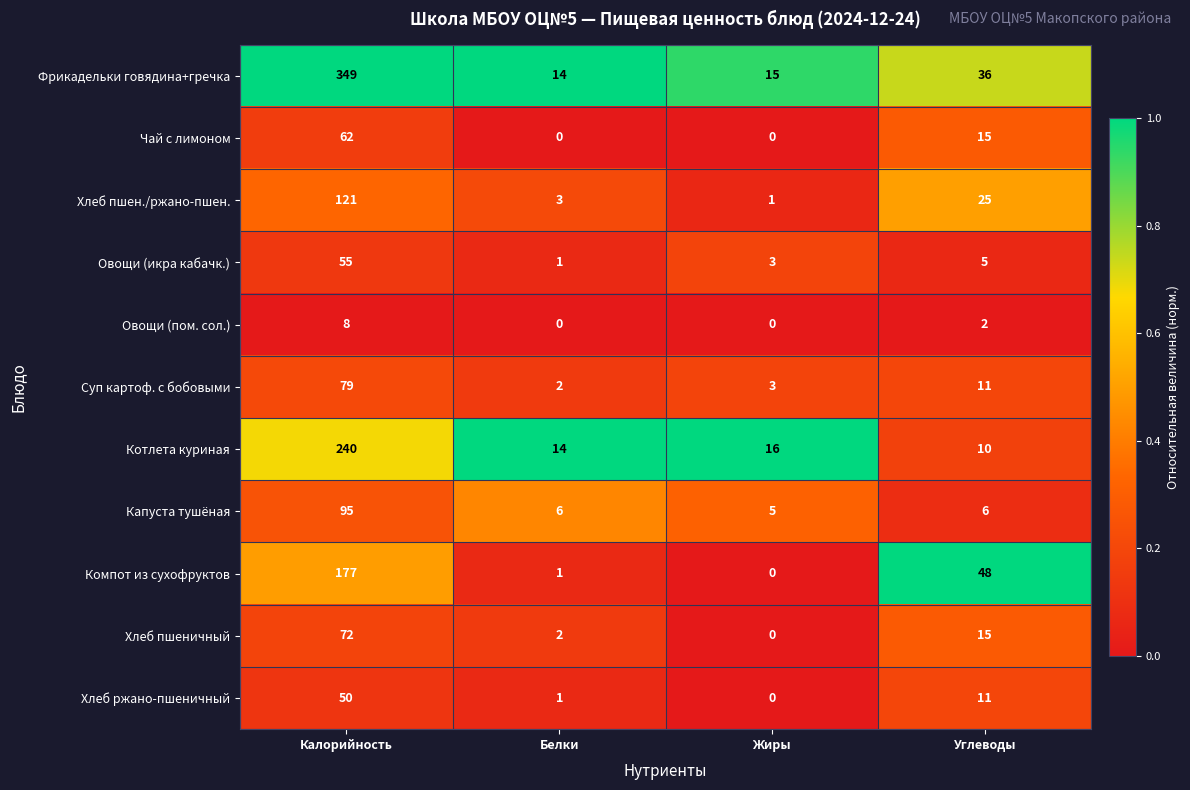

The Хлеб пшен./ржано-пшен. series shows 1 at Жиры. True or false?

True